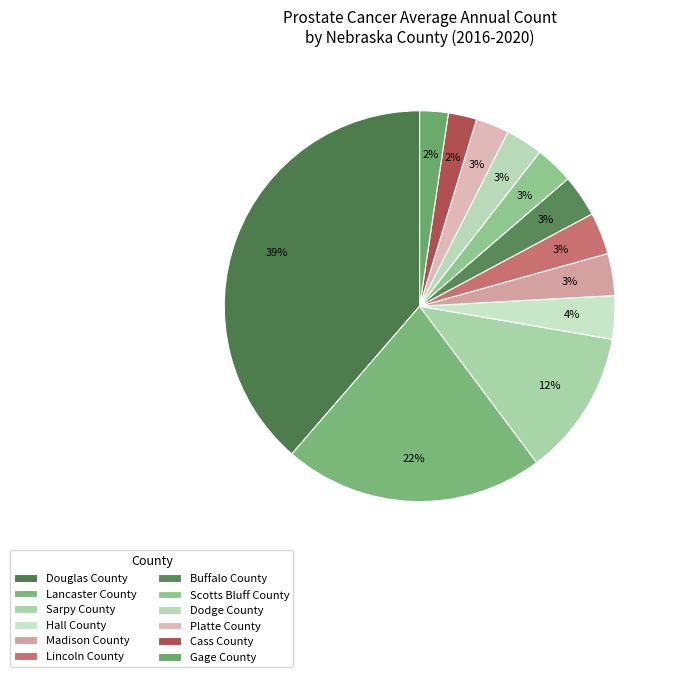

How many slices are in this pie chart?

12